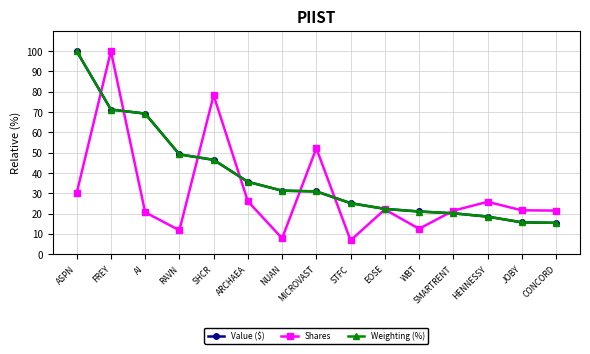

Is the value of Weighting (%) at STFC greater than the value of Value ($) at SMARTRENT?

Yes